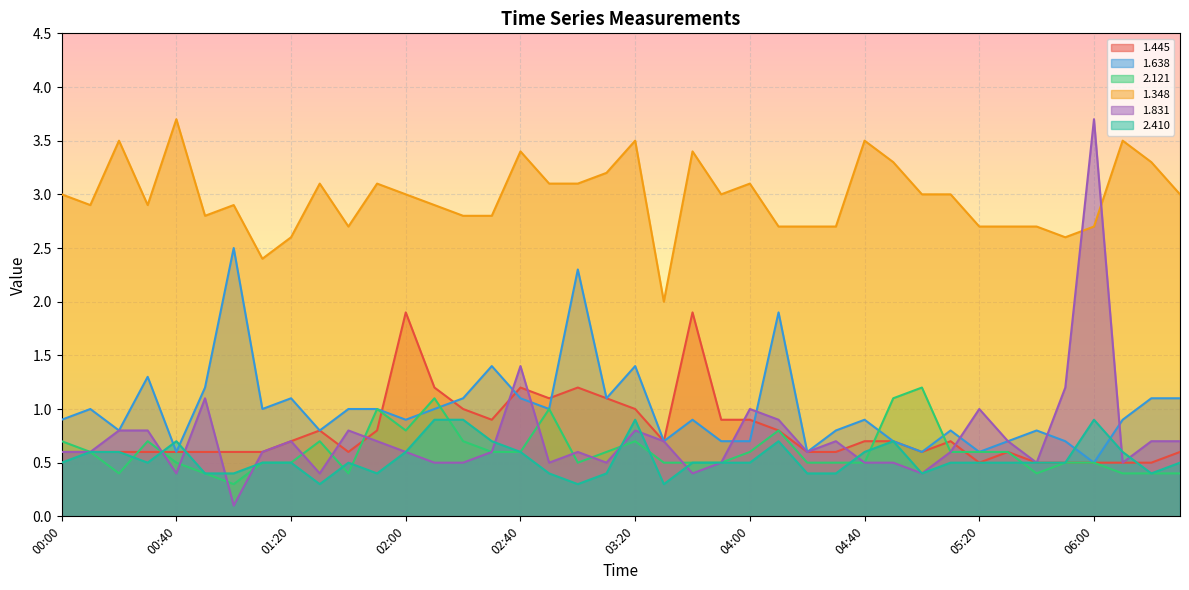

Rank the categories by 1.831 value from highest to lowest.

06:00, 02:40, 05:50, 00:50, 04:00, 05:20, 04:10, 00:20, 00:30, 01:40, 03:20, 01:20, 01:50, 03:30, 04:30, 05:30, 06:20, 06:30, 00:00, 00:10, 01:10, 02:00, 02:30, 03:00, 04:20, 05:10, 02:10, 02:20, 02:50, 03:10, 03:50, 04:40, 04:50, 05:40, 06:10, 00:40, 01:30, 03:40, 05:00, 01:00